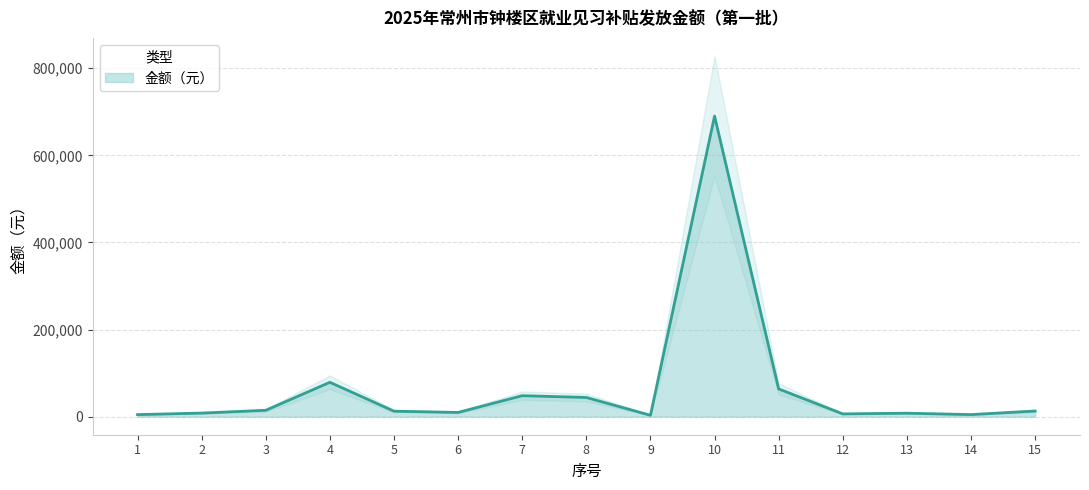

How many points are lower than both their immediate neighbors (excluding endpoints)?

4